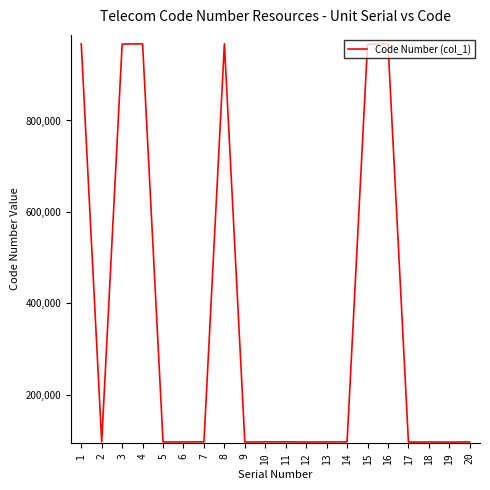

The value at 10 is 96527. True or false?

True